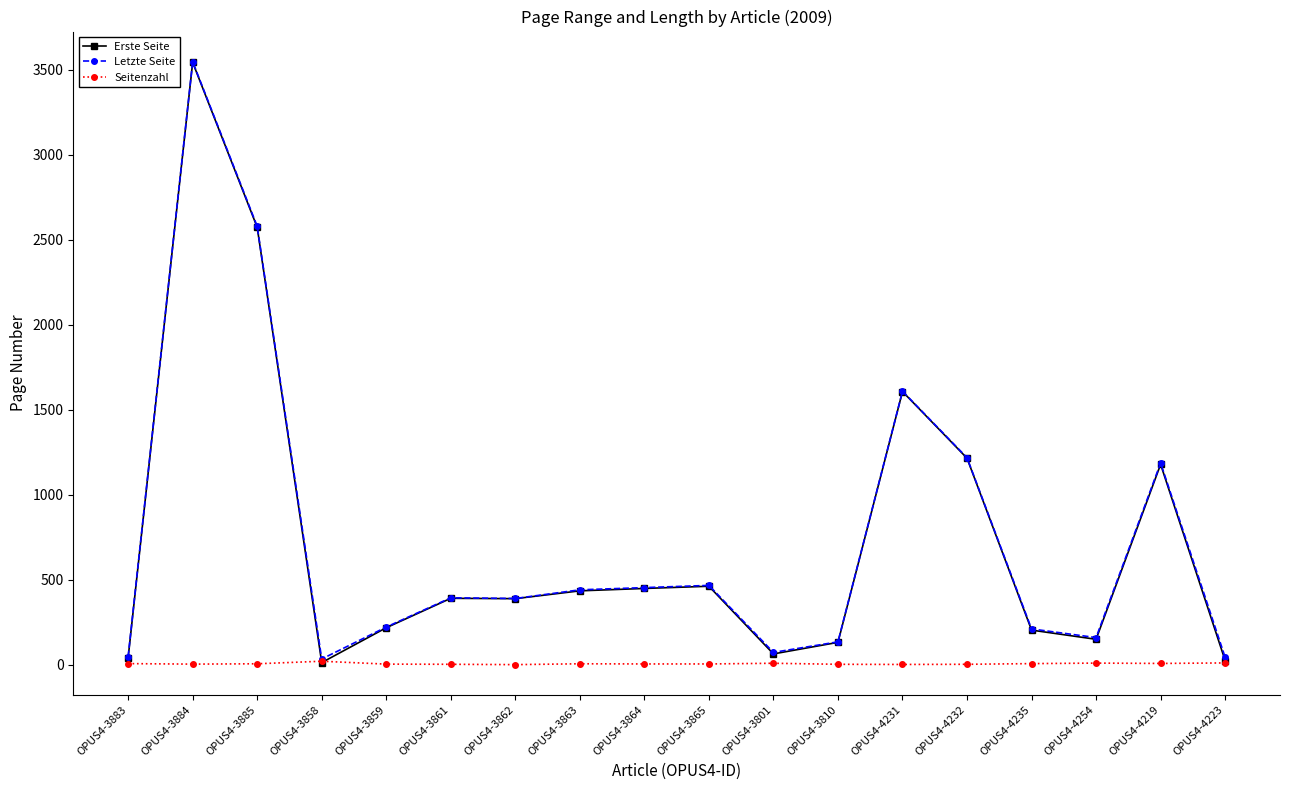

What is the label of the 14th point from the right?

OPUS4-3859